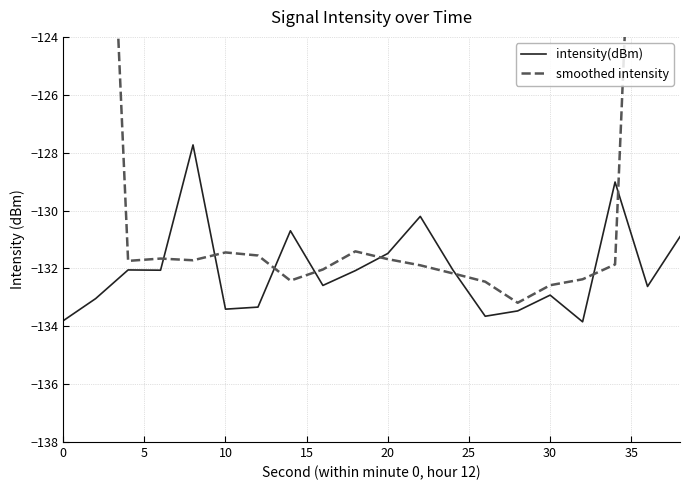

What is the average value of the smoothed intensity series?

-124.1